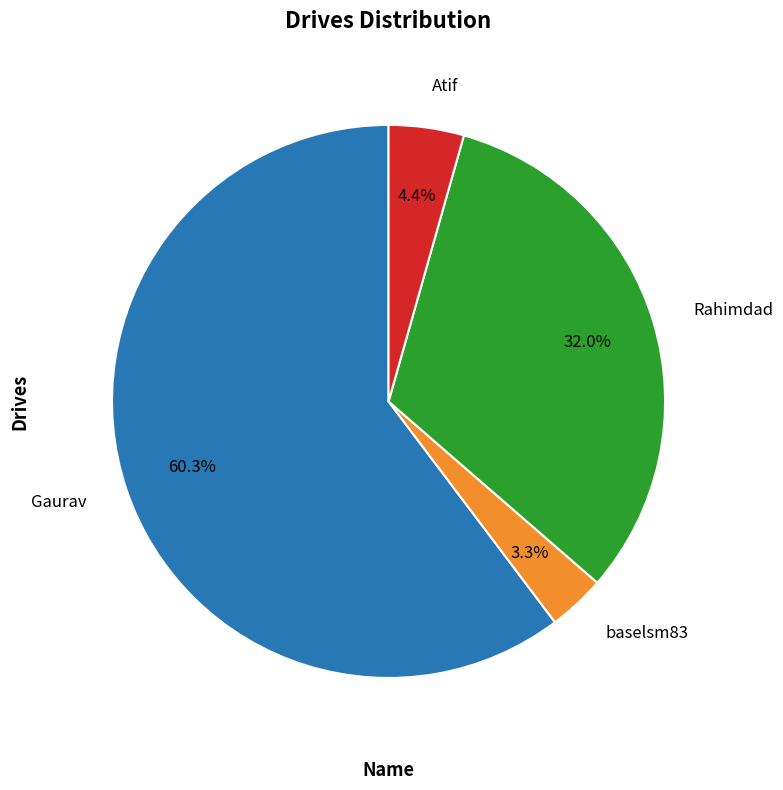

To the nearest percent, what percentage of the pie is Gaurav?

60%